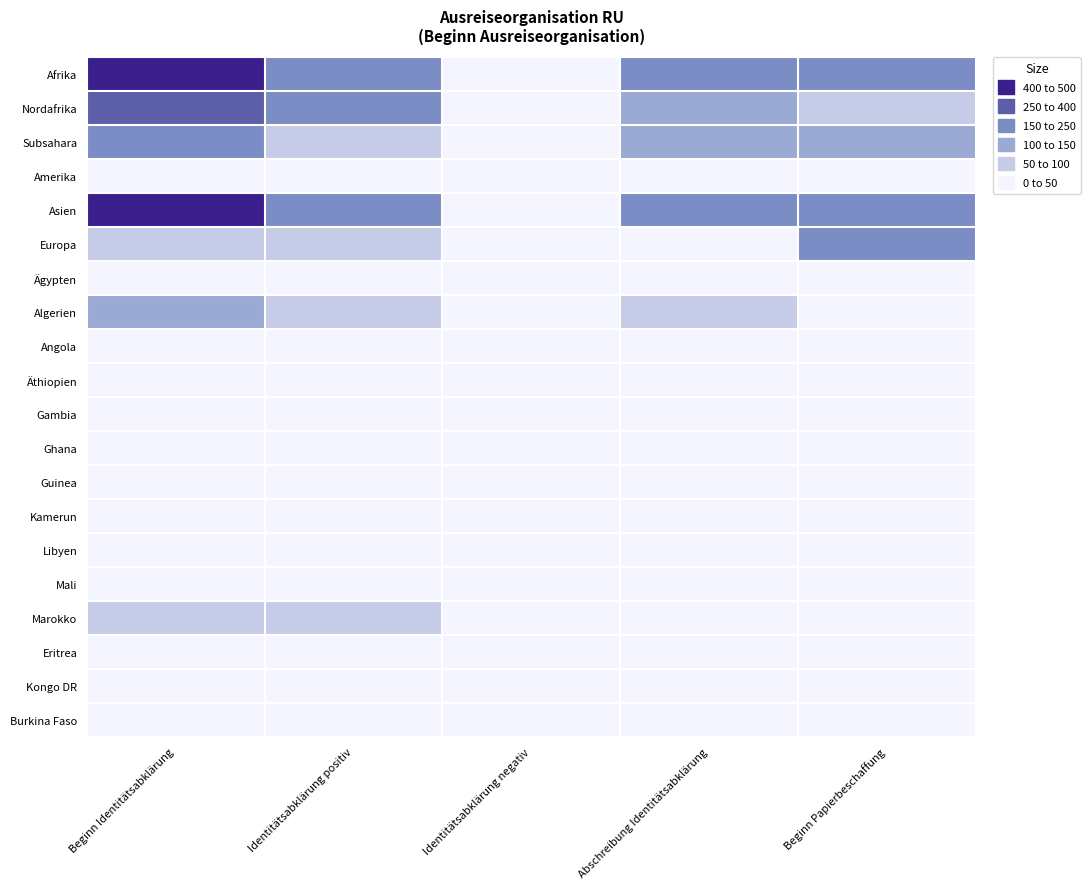

Which label corresponds to the smallest value in the chart?

Identitätsabklärung negativ